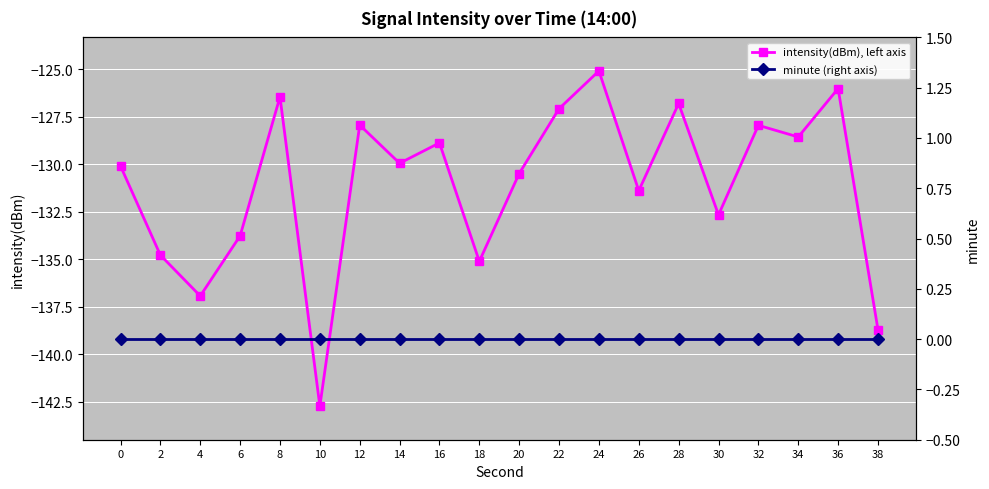

True or false: minute (right axis) has more than 0 points higher than both neighbors.

False